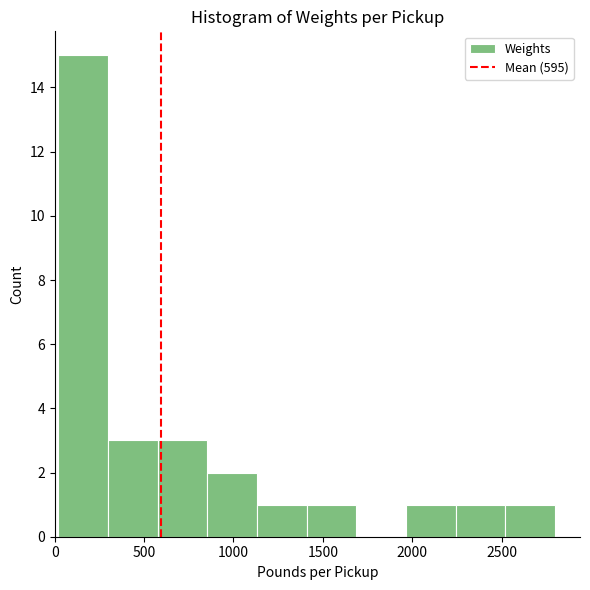

How tall is the bar that spans 2250 to 2500 on the x-axis? Neither the bar edges nor the heights are printed on the chart, so give them approximately, as read against the axes.

1